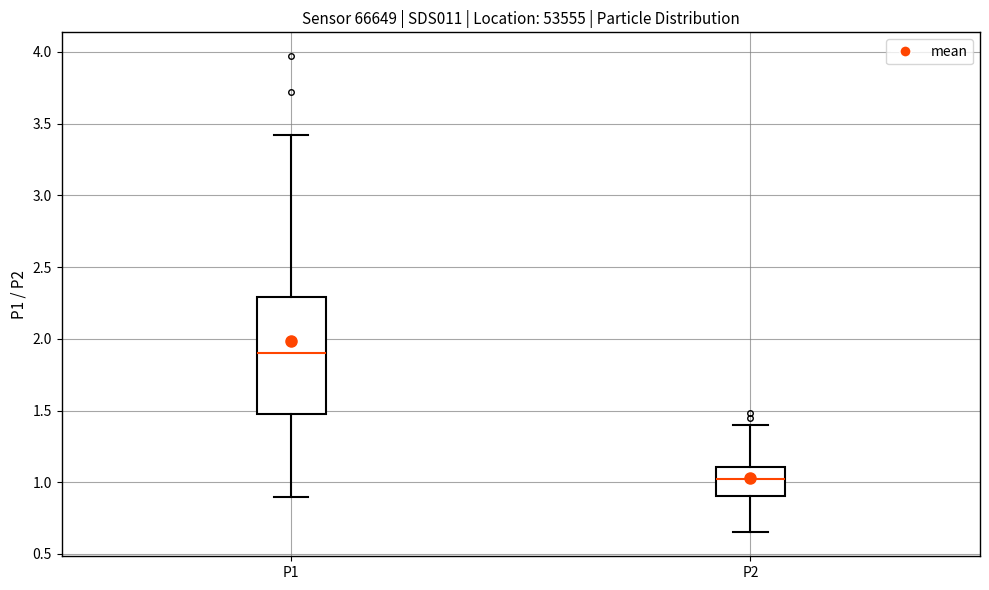

Reading left to right, transcribe this box plot: for each box, give where its median line is, the range the box spans, and where its two whiskers end, as read against the y-axis. The values are not printed on the chart, so give them approximately, as read against the axis.

P1: median 1.90, box 1.50 to 2.30, whiskers 0.90 to 3.40
P2: median 1.00, box 0.90 to 1.10, whiskers 0.65 to 1.40